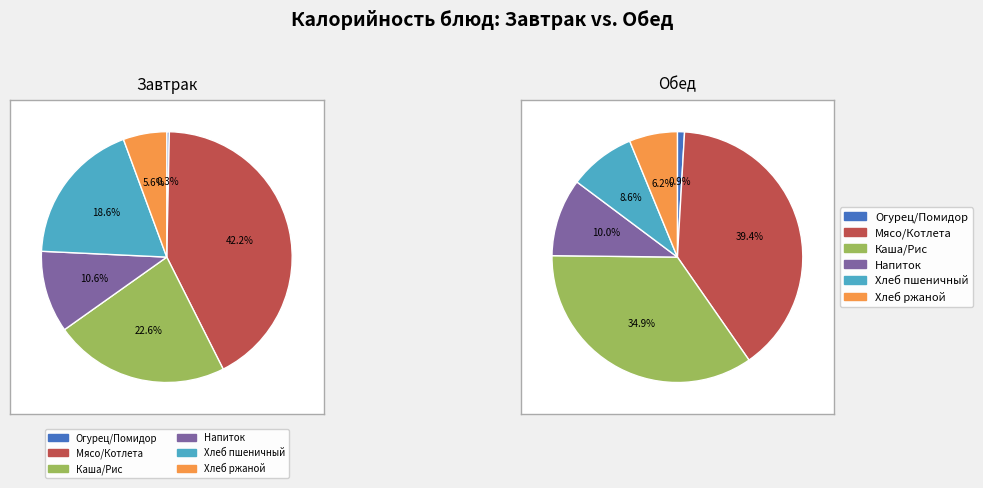

To the nearest percent, what is the average slice percentage?

17%